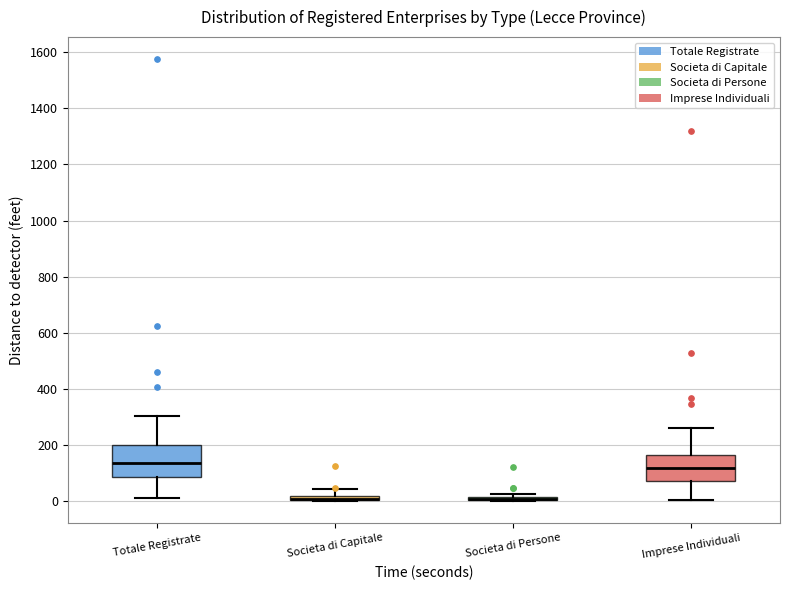

Where does the upper whisker of the box for Imprese Individuali end on the y-axis? The values are not printed on the chart, so give them approximately, as read against the axis.

260